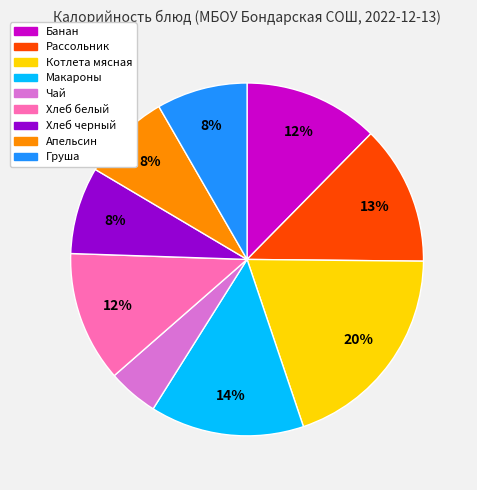

The Макароны slice represents 14% of the pie. True or false?

True